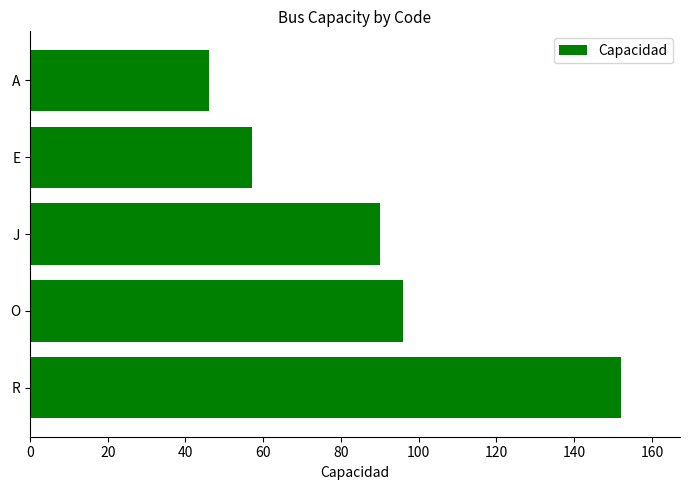

List the labels in order of value, largest first.

R, O, J, E, A